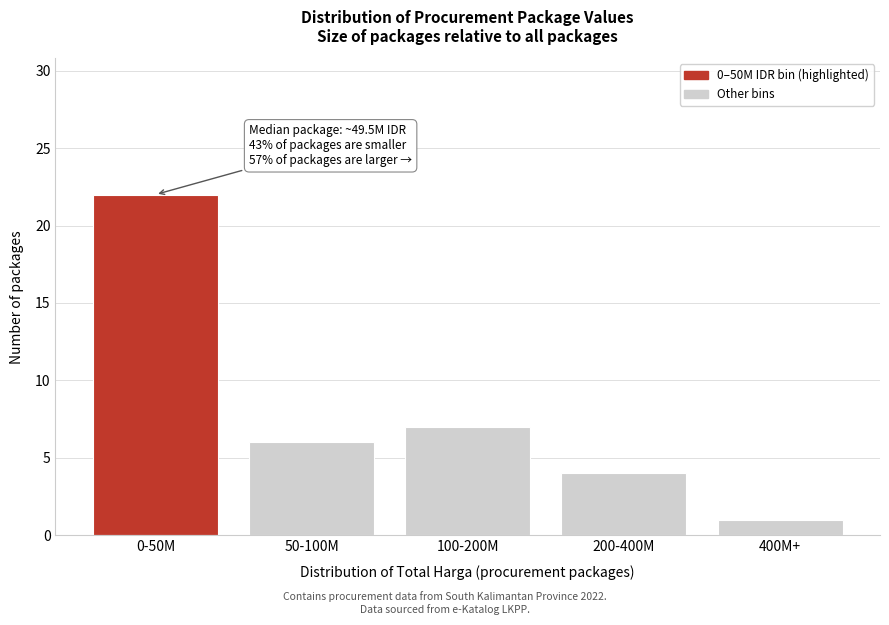

Reading left to right, extract all data points from this chart.

22	6	7	4	1